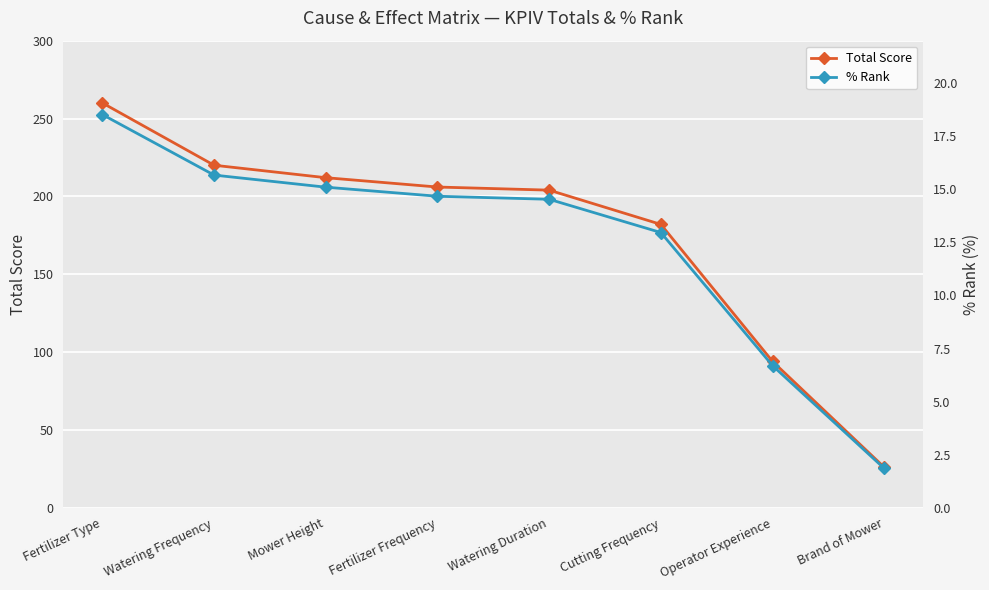

At which category does the chart reach its peak across all series?

Fertilizer Type